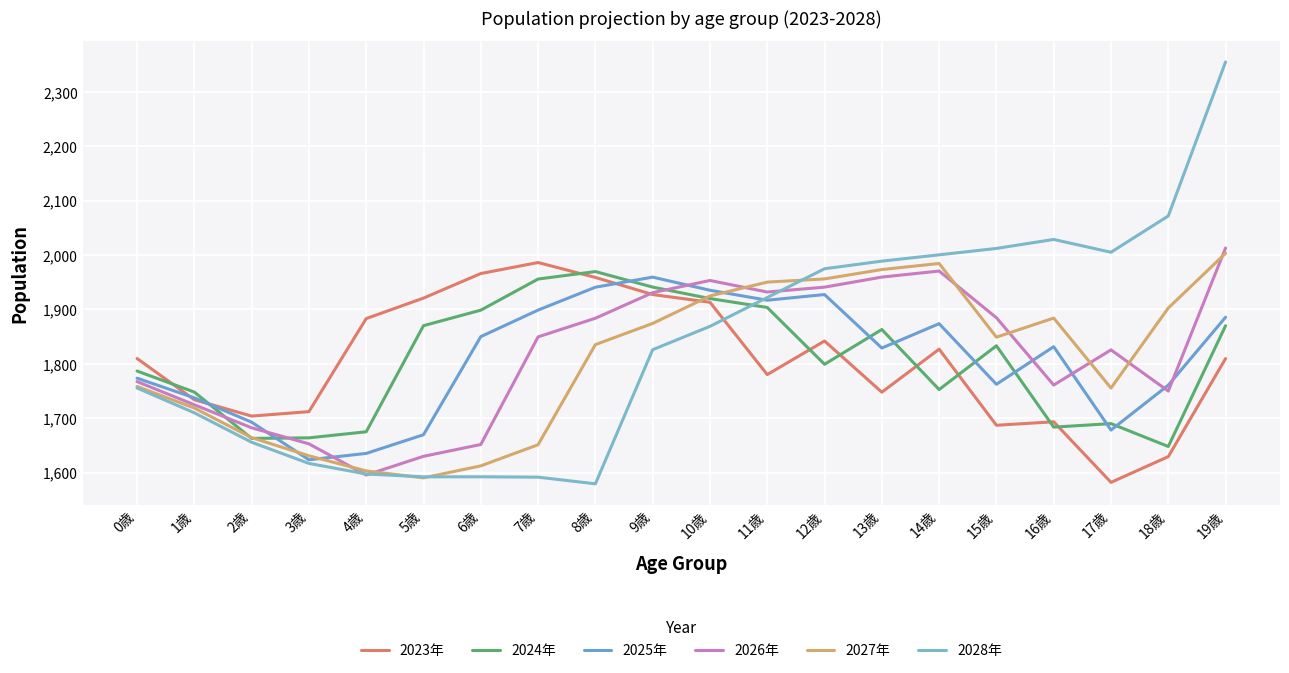

Does the chart display data point markers on the line(s)?

No